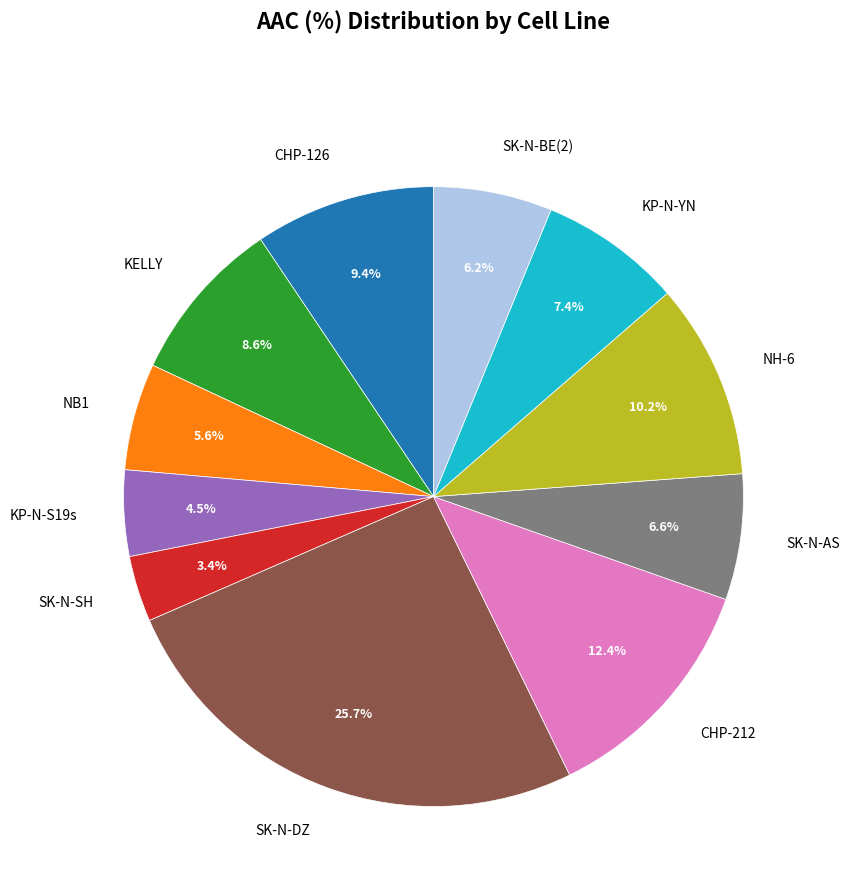

Does any single category account for the majority?

No